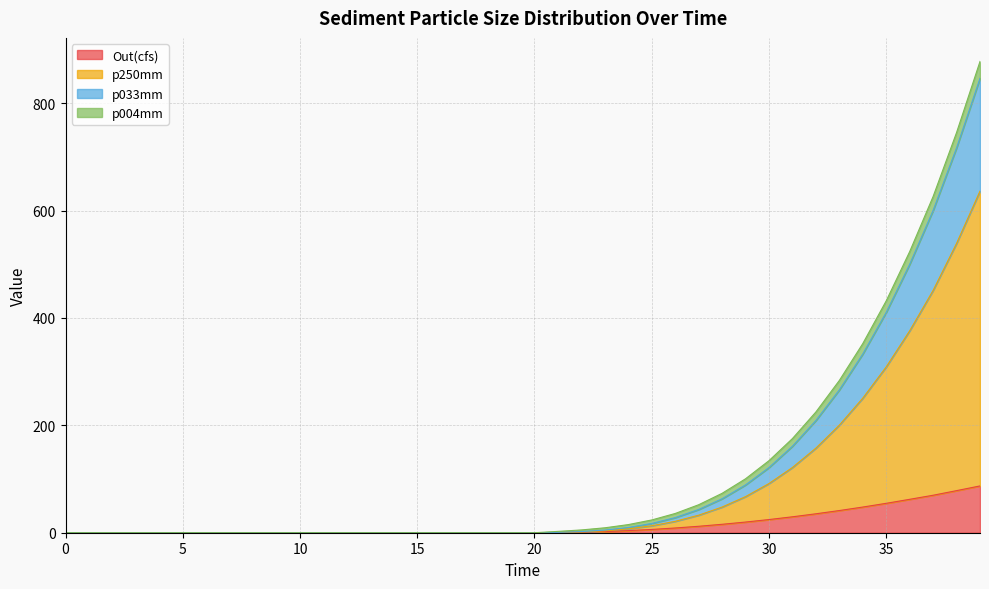

The p250mm series shows 17.2 at 25. True or false?

True